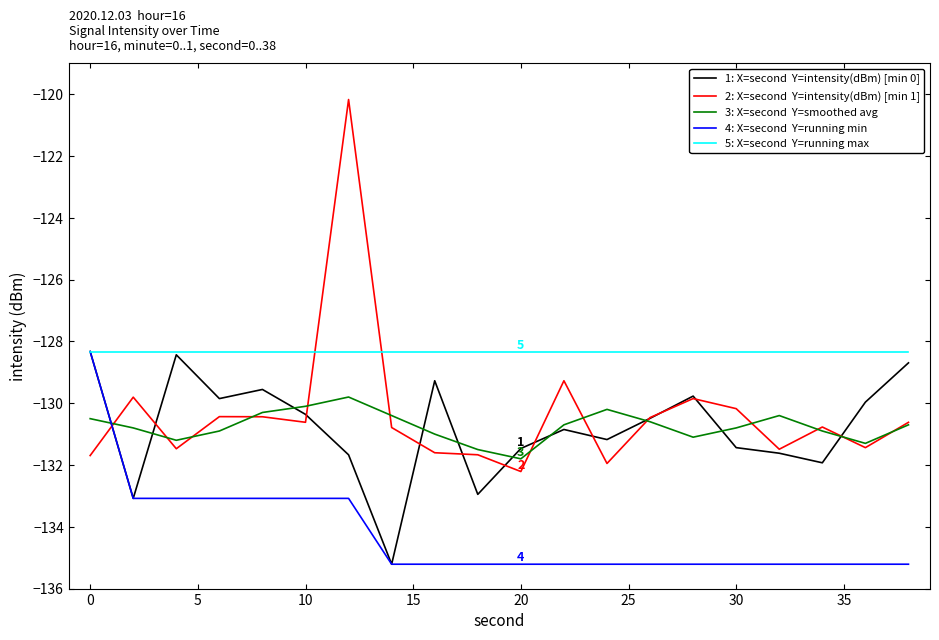

What is the smallest value displayed?

-135.2